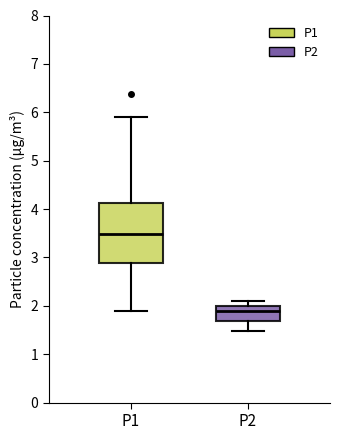

Which box's median line is the lowest?

P2